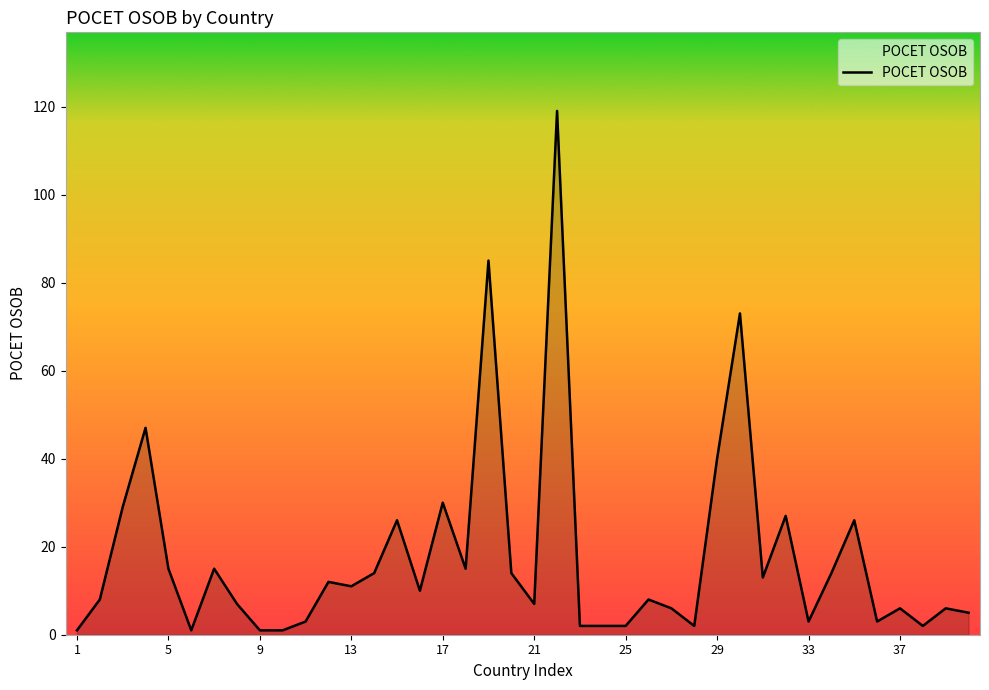

How many values are below 10?

20